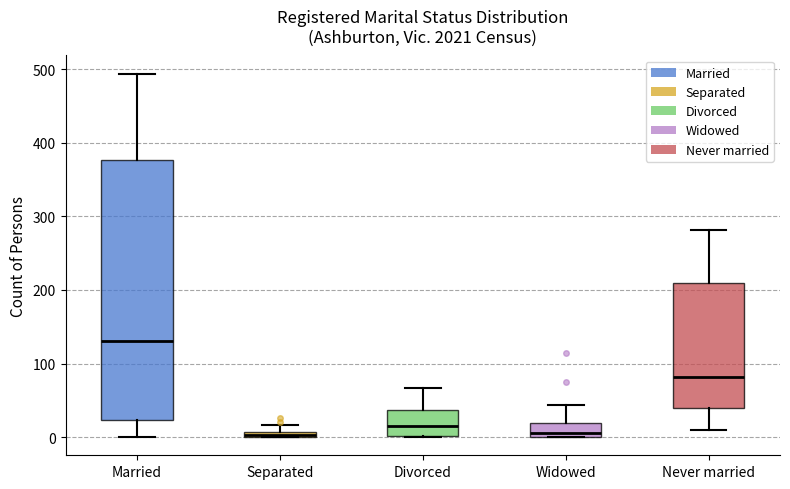

Where does the upper whisker of the box for Divorced end on the y-axis? The values are not printed on the chart, so give them approximately, as read against the axis.

70